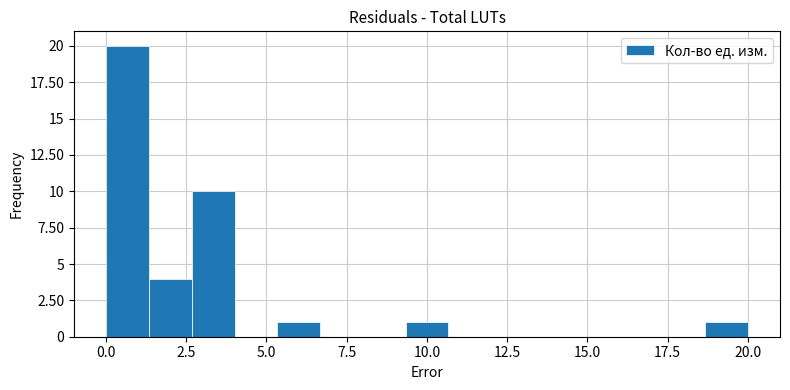

Read against the x-axis, roughly where is the centre of the tallest bar?

0.5